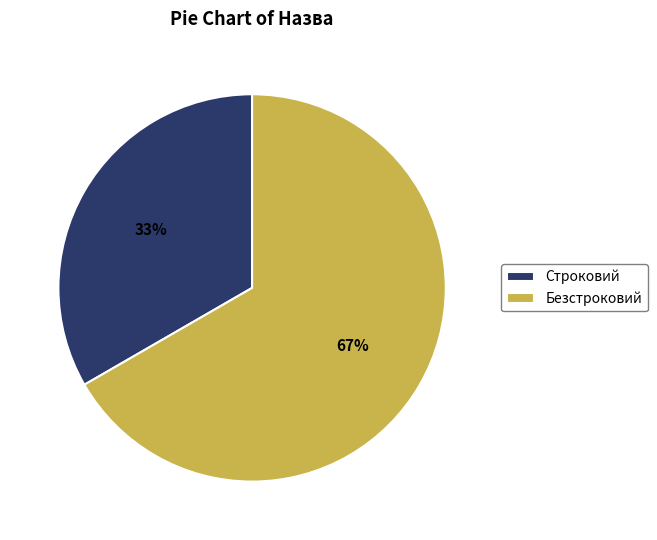

Which slice is the largest?

Безстроковий